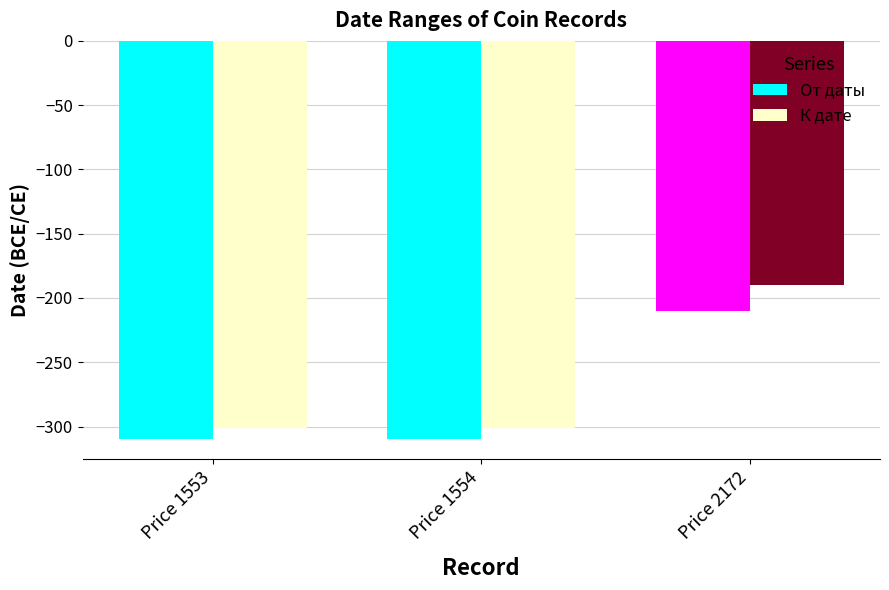

At Price 1554, list the series in order from largest to smallest.

К дате, От даты